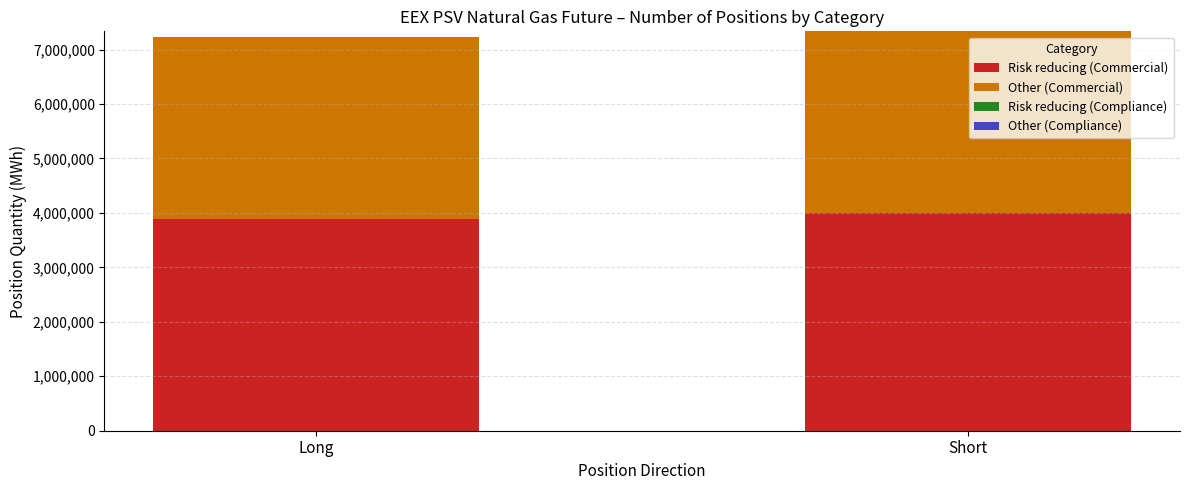

What is the sum of all Risk reducing (Commercial) values?

7895328